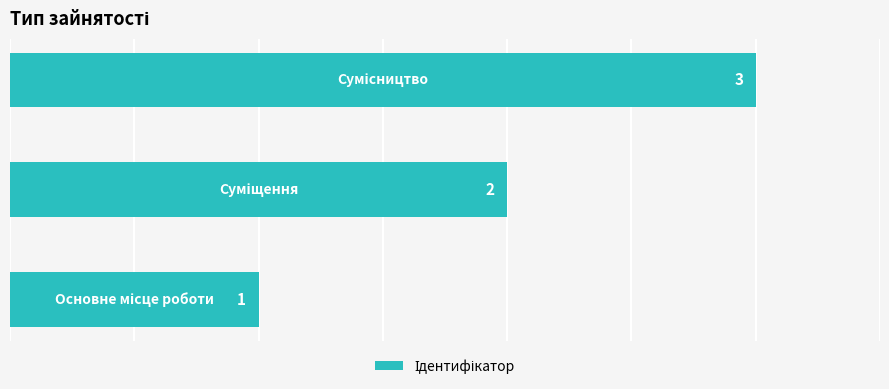

What is the maximum value shown in the chart?

3